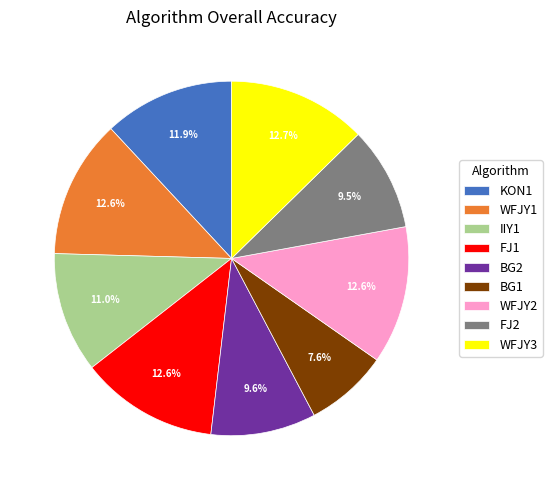

Is there any slice that represents more than half of the pie?

No